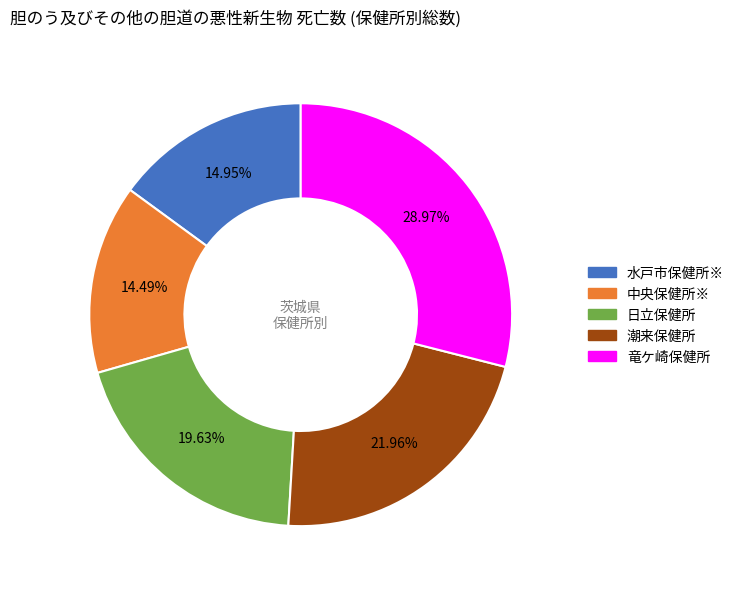

Count the number of slices in the pie.

5